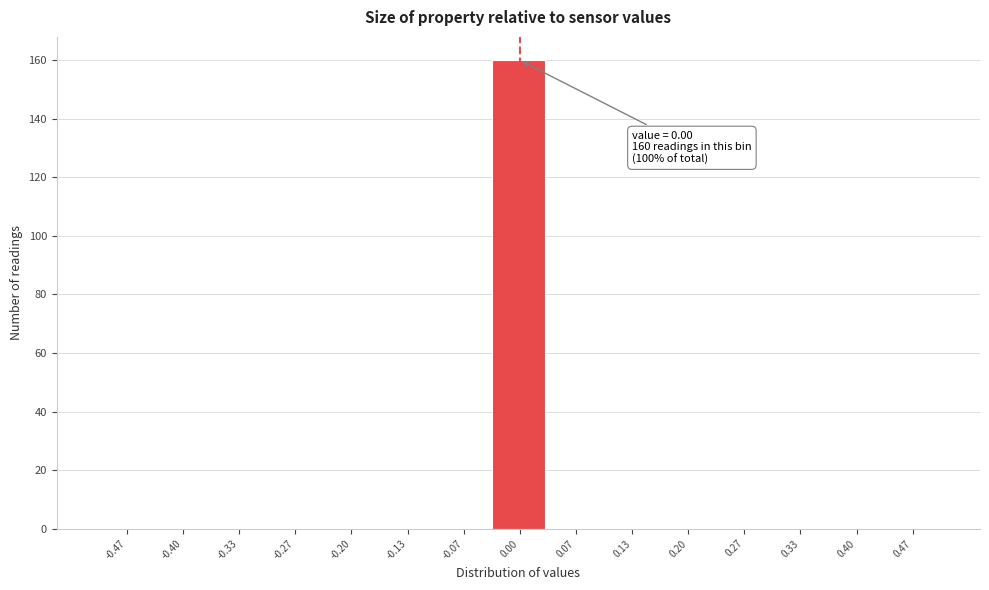

Over which range of the x-axis is the bar tallest?

-0.03 to 0.03